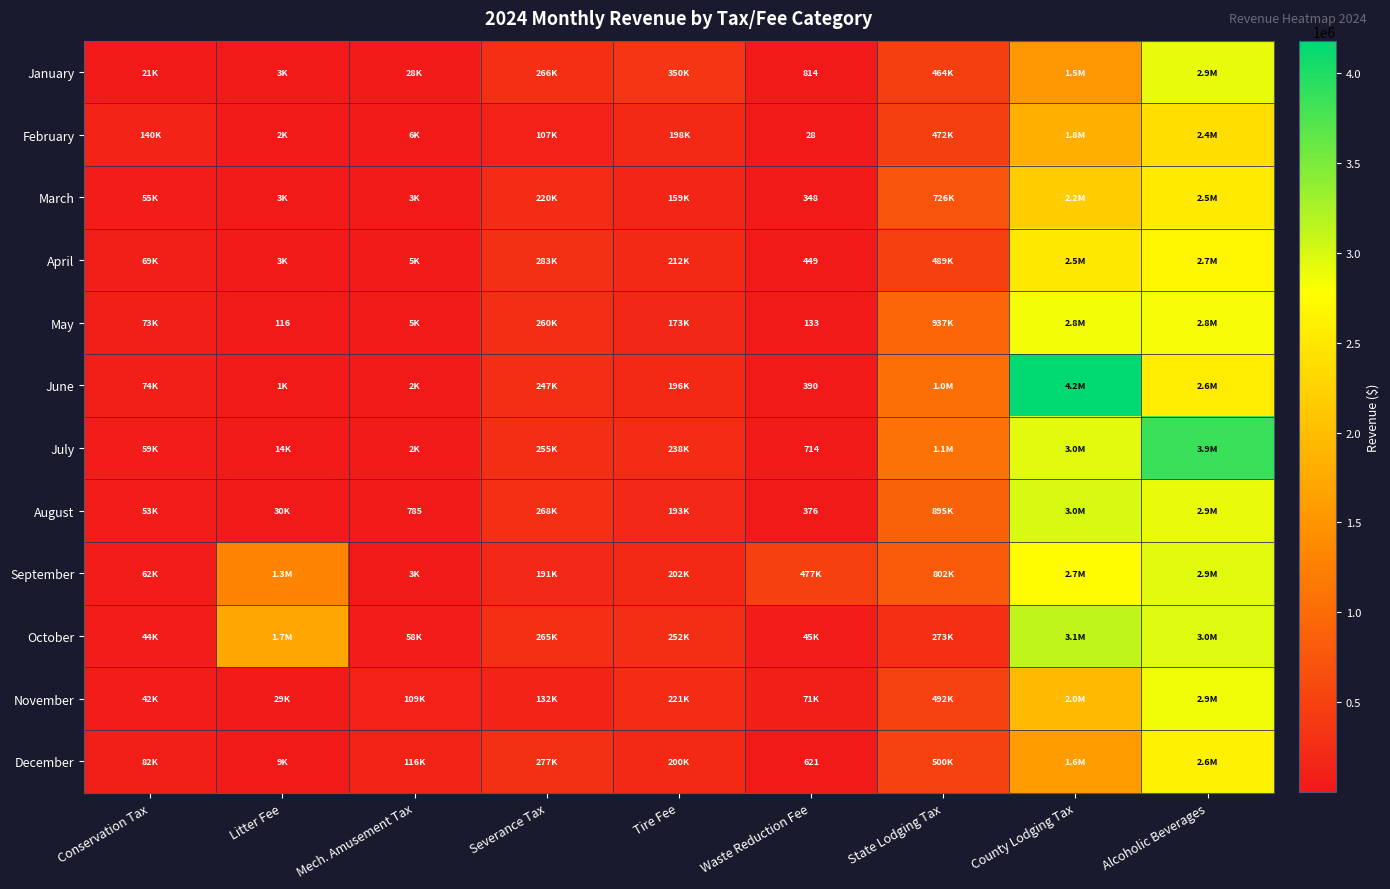

What is the sum of the April values at County Lodging Tax and Waste Reduction Fee?

2503442.4